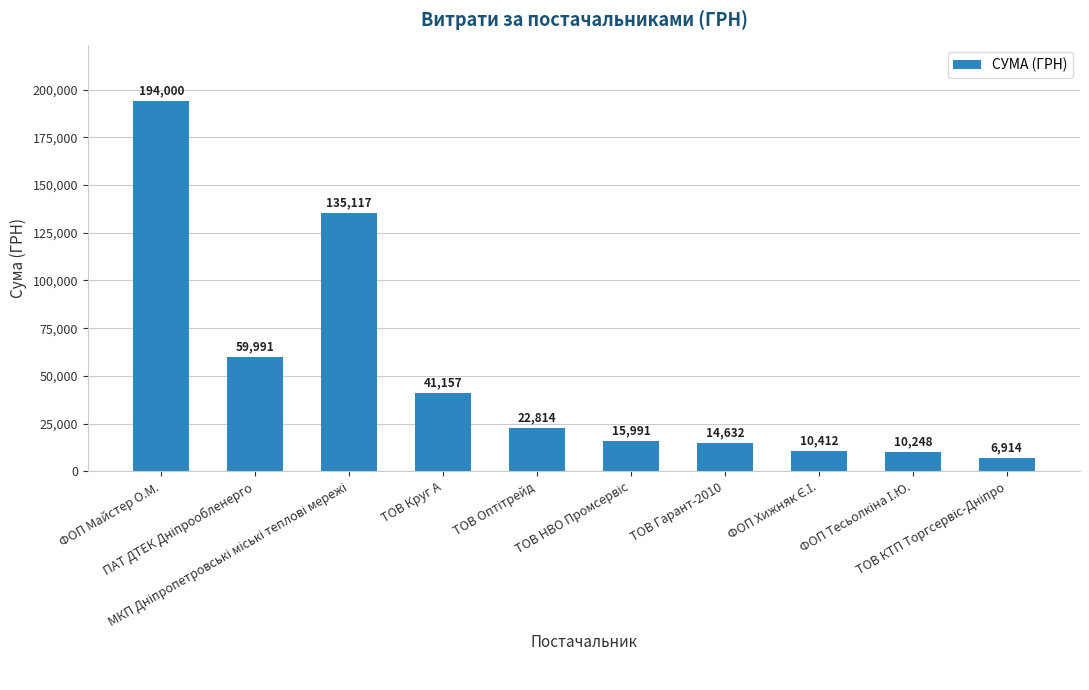

What is the value of the 6th bar from the left?

15990.7